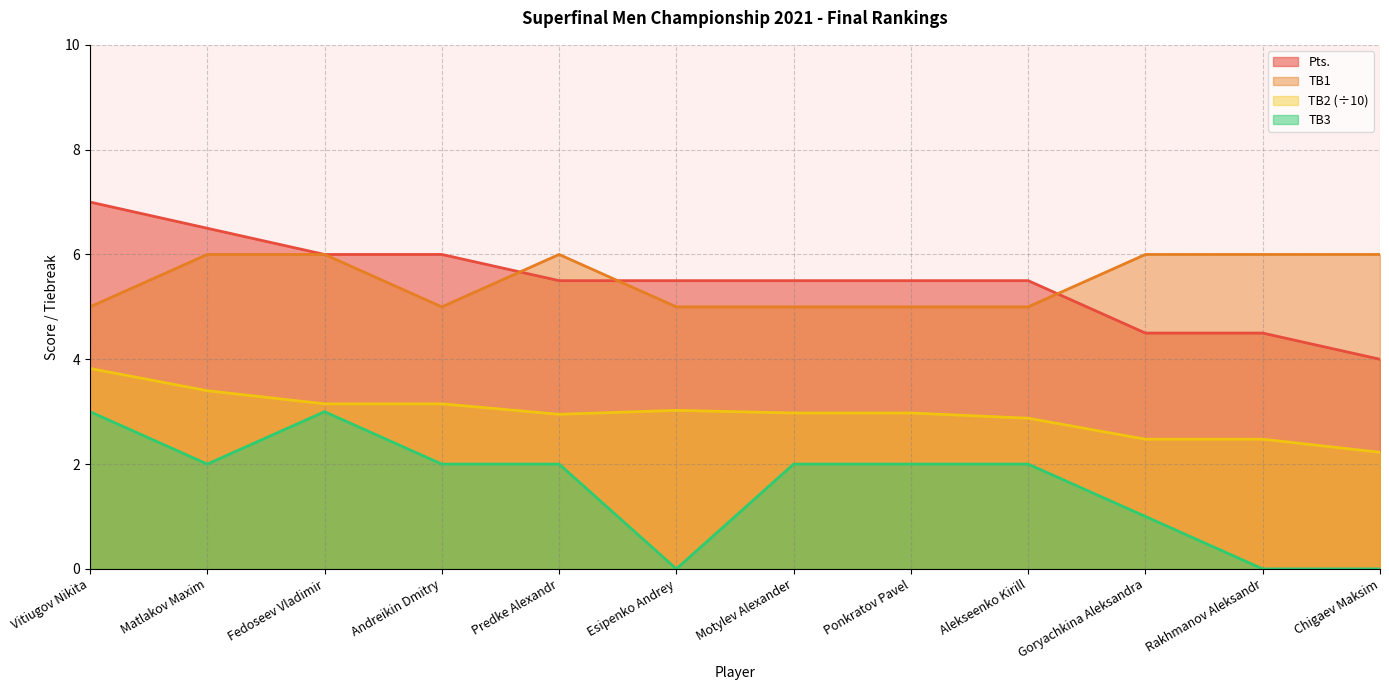

Reading left to right, what are all the values shown in this chart?

Pts.: 7.0	6.5	6.0	6.0	5.5	5.5	5.5	5.5	5.5	4.5	4.5	4.0
TB1: 5.0	6.0	6.0	5.0	6.0	5.0	5.0	5.0	5.0	6.0	6.0	6.0
TB2: 3.8	3.4	3.2	3.2	3.0	3.0	3.0	3.0	2.9	2.5	2.5	2.2
TB3: 3.0	2.0	3.0	2.0	2.0	0.0	2.0	2.0	2.0	1.0	0.0	0.0